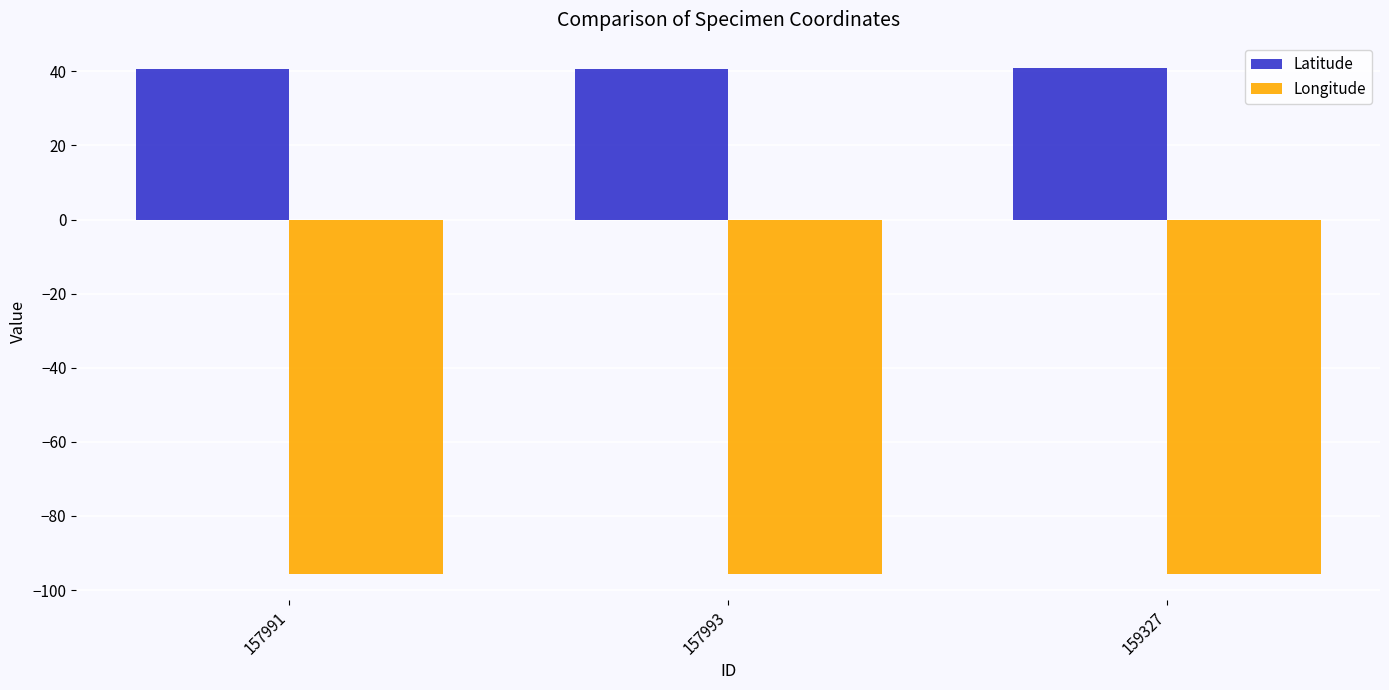

What is the difference between the highest and lowest values at 157991?

136.4